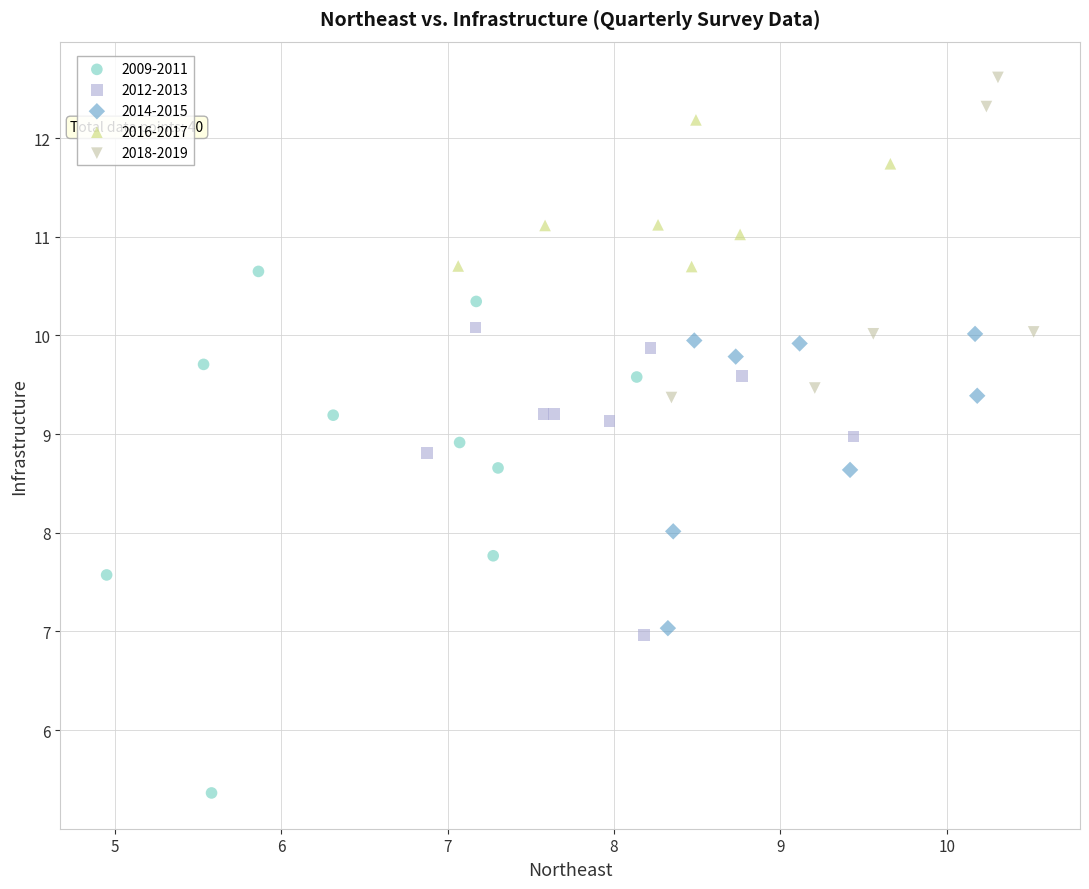

Which series has the widest spread of Y values?

2009-2011